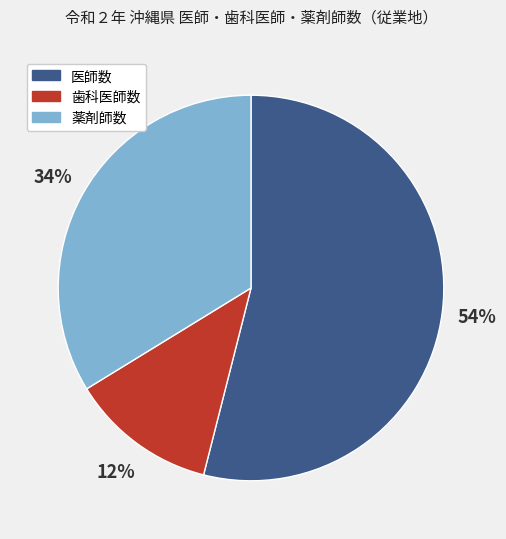

Which category has the biggest portion of the pie?

医師数